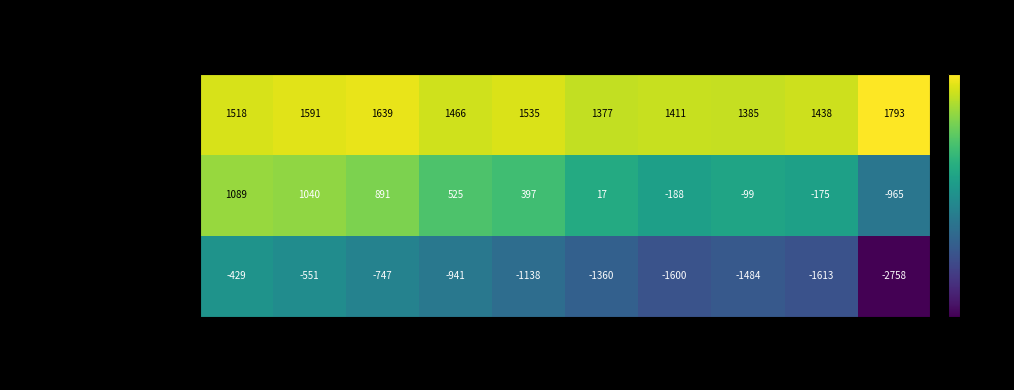

The All CO2 Emissions series shows 1438 at 2007. True or false?

True